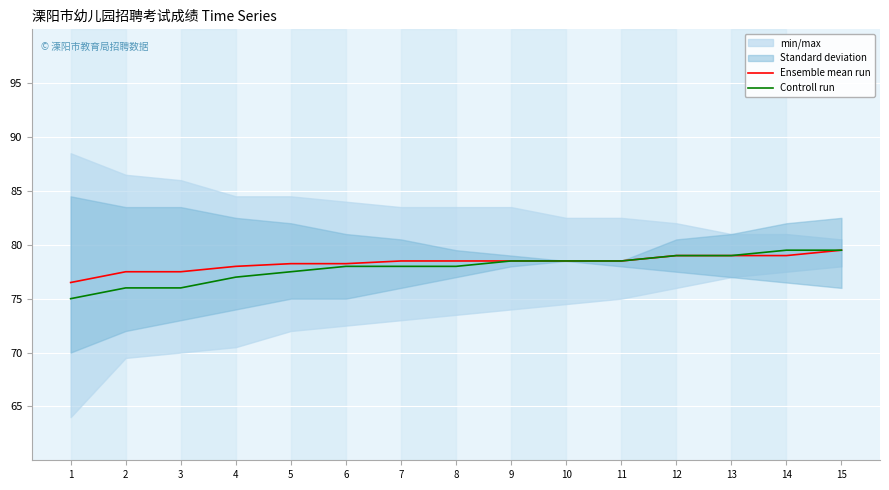

What is the difference between the maximum and minimum values in the Ensemble mean run series?

3.0